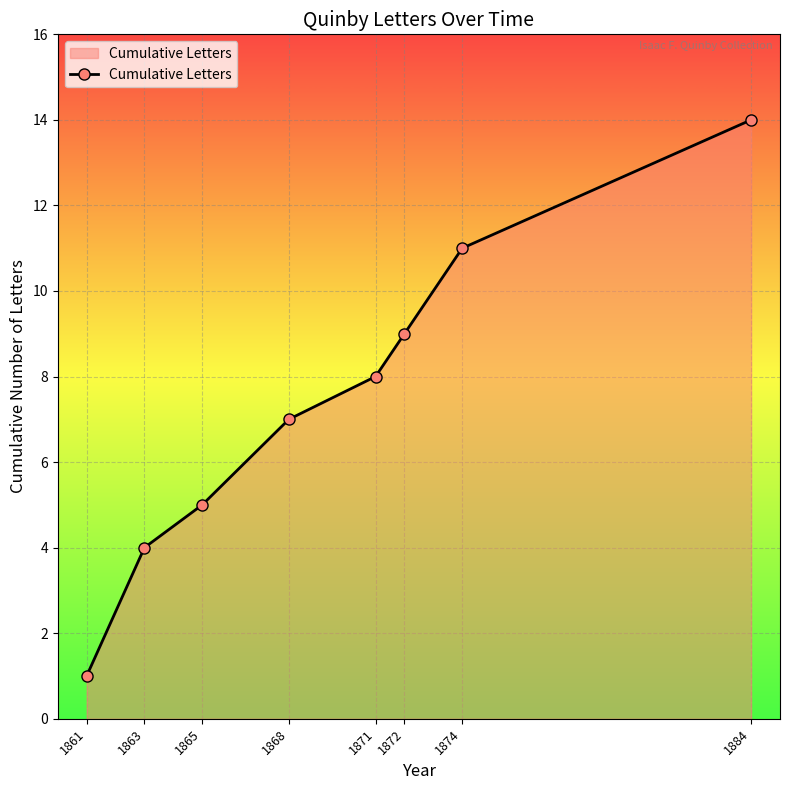

How many data points are less than 8?

4